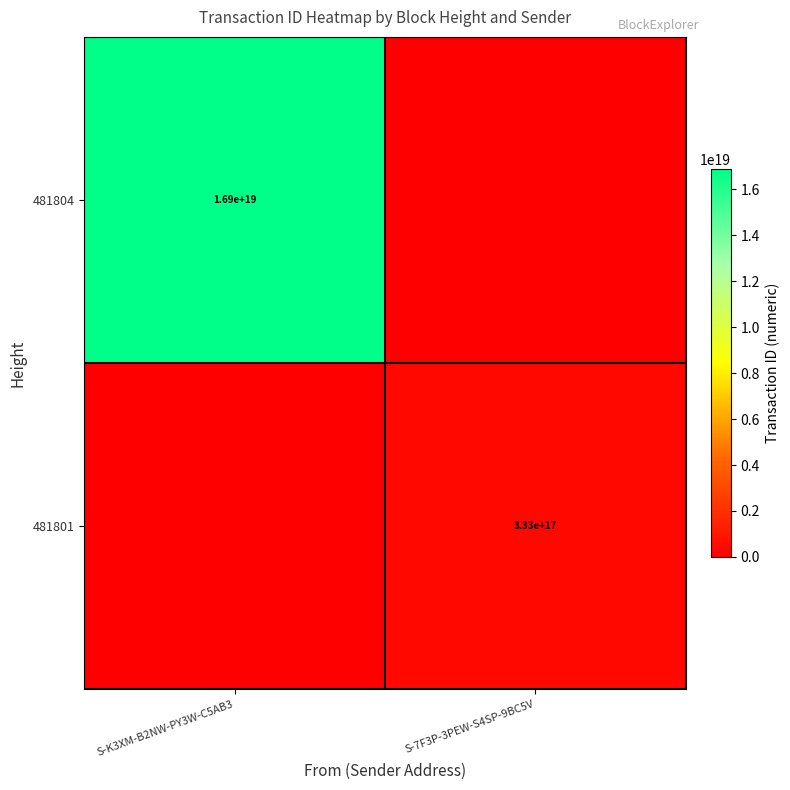

The 481804 series shows 16900000000000000000 at S-K3XM-B2NW-PY3W-C5AB3. True or false?

True